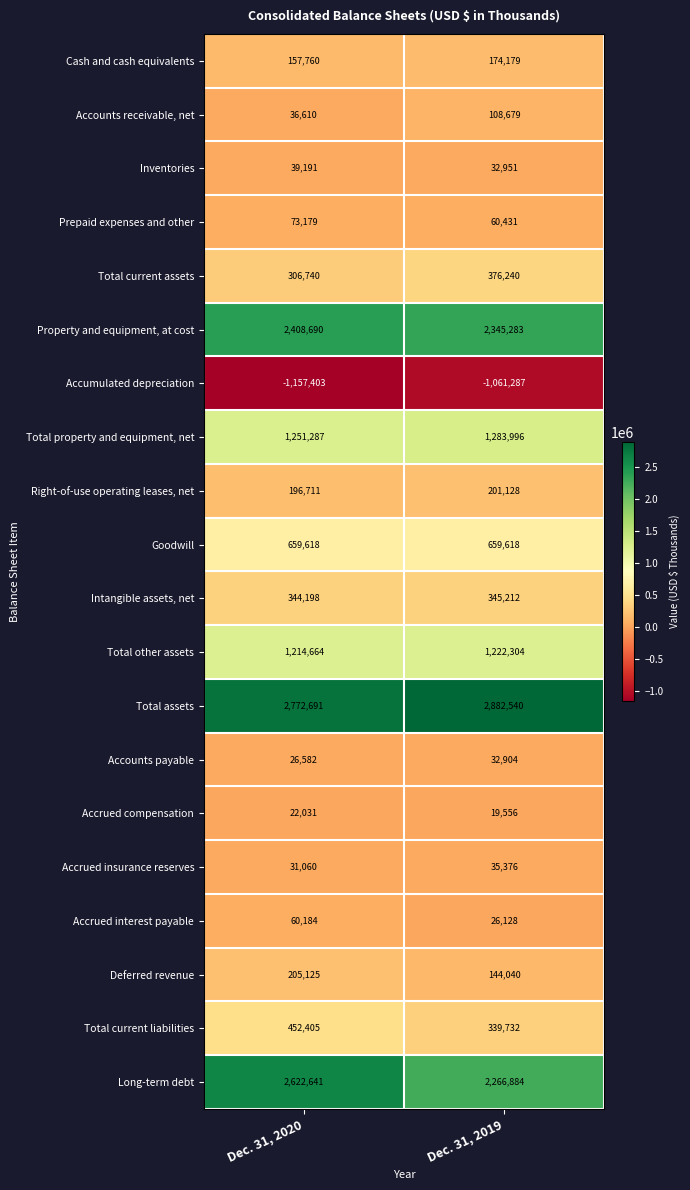

The value of Accrued insurance reserves at Dec. 31, 2019 is 23058. True or false?

False